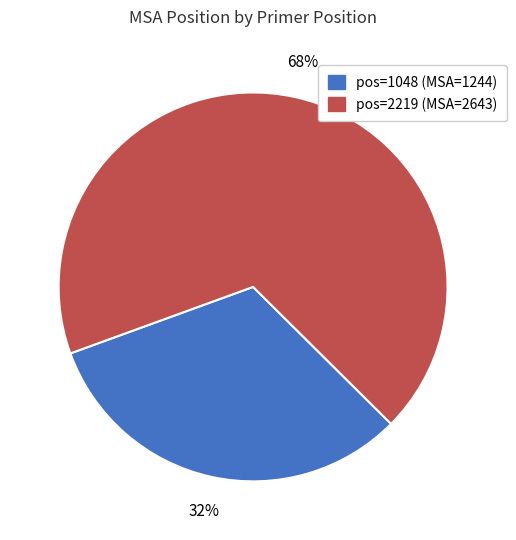

Is there any slice that represents more than half of the pie?

Yes